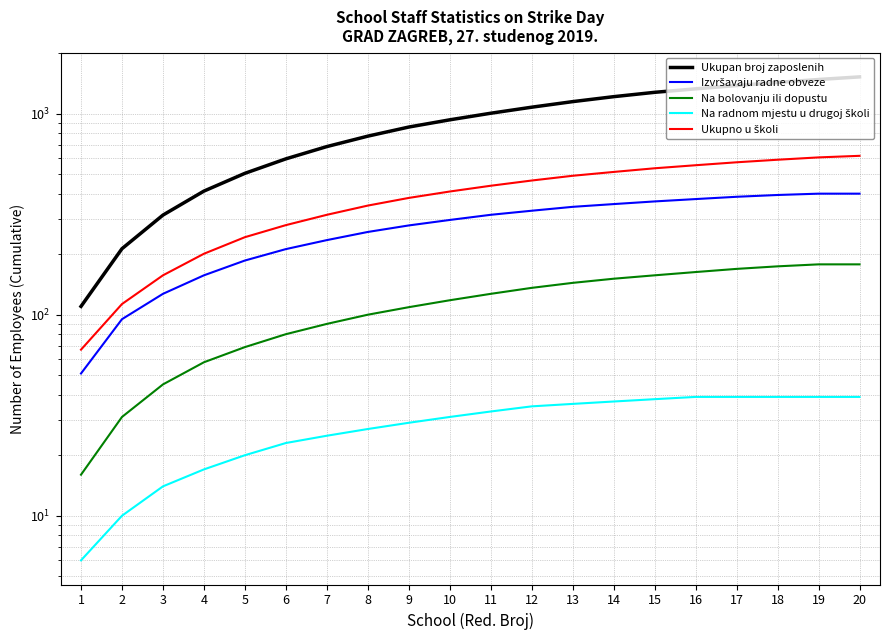

What are all the series names shown in the legend?

Ukupan broj zaposlenih, Izvršavaju radne obveze, Na bolovanju ili dopustu, Na radnom mjestu u drugoj školi, Ukupno u školi